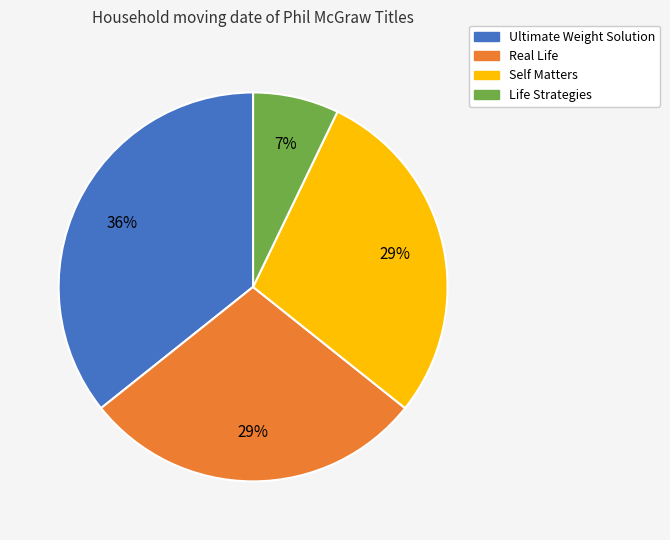

Between Ultimate Weight Solution and Real Life, which is larger?

Ultimate Weight Solution